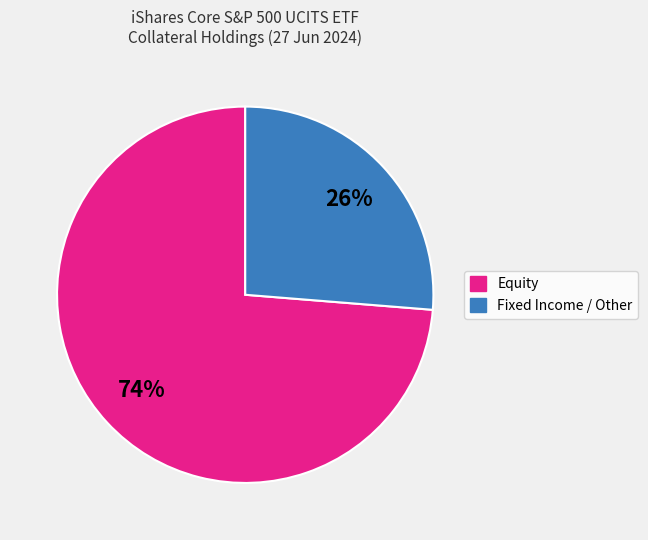

To the nearest percent, what is the average slice percentage?

50%